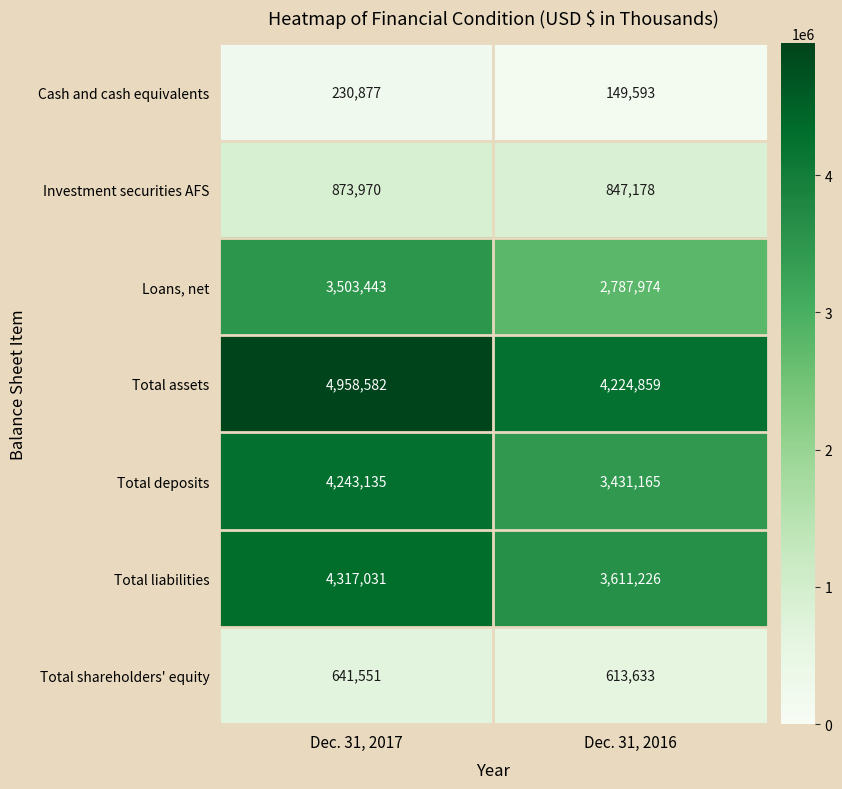

At Dec. 31, 2016, list the series in order from largest to smallest.

Total assets, Total liabilities, Total deposits, Loans, net, Investment securities AFS, Total shareholders' equity, Cash and cash equivalents